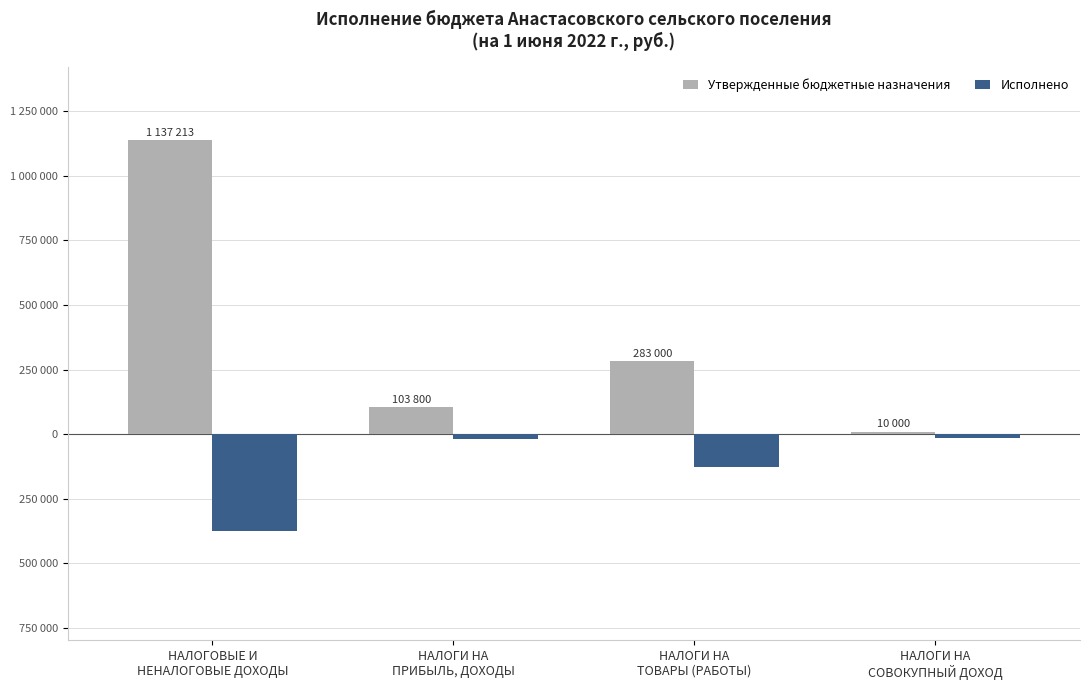

Which category has the lowest value in the Исполнено series?

НАЛОГОВЫЕ И
НЕНАЛОГОВЫЕ ДОХОДЫ